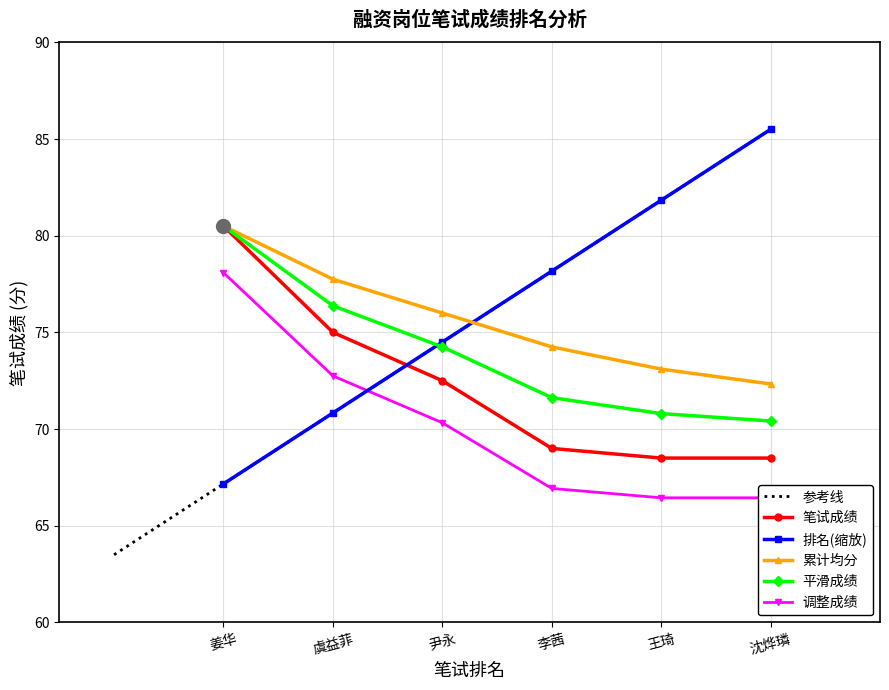

Which series has the largest total across all categories?

笔试排名